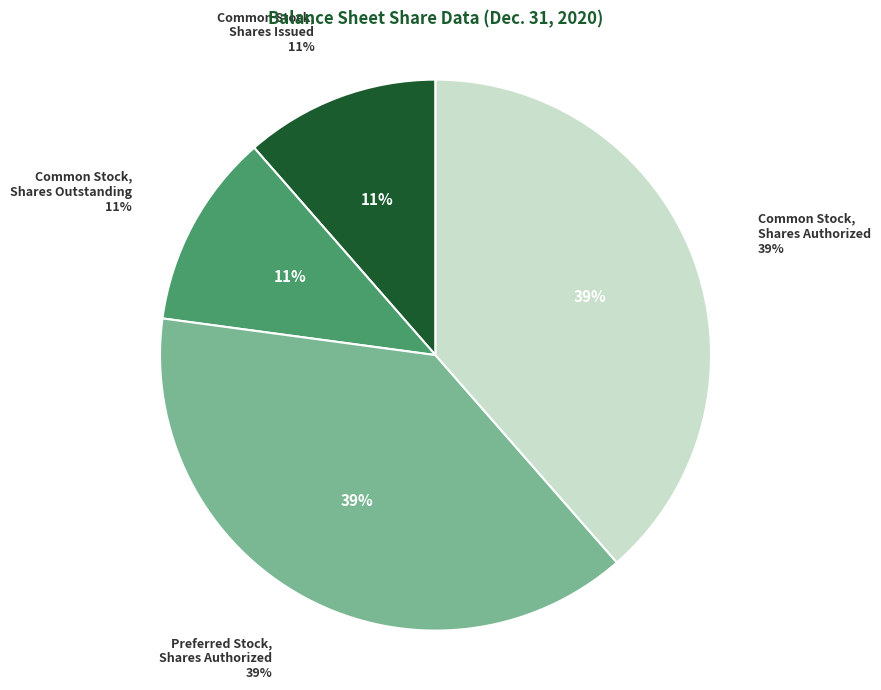

Combined, do Preferred Stock, Shares Authorized and Common Stock, Shares Outstanding account for over 50%?

No